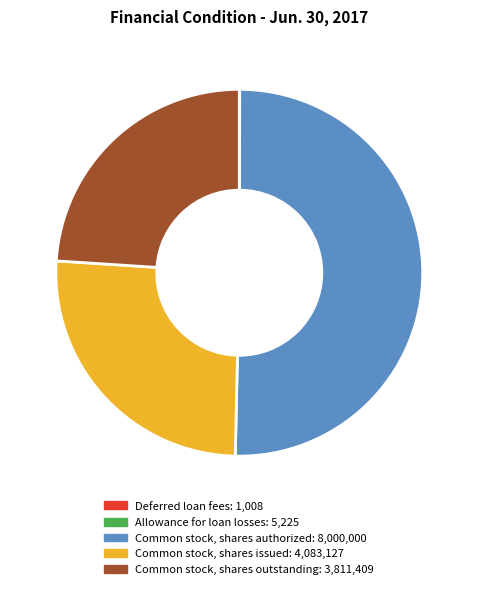

Which category has the biggest portion of the pie?

Common stock, shares authorized